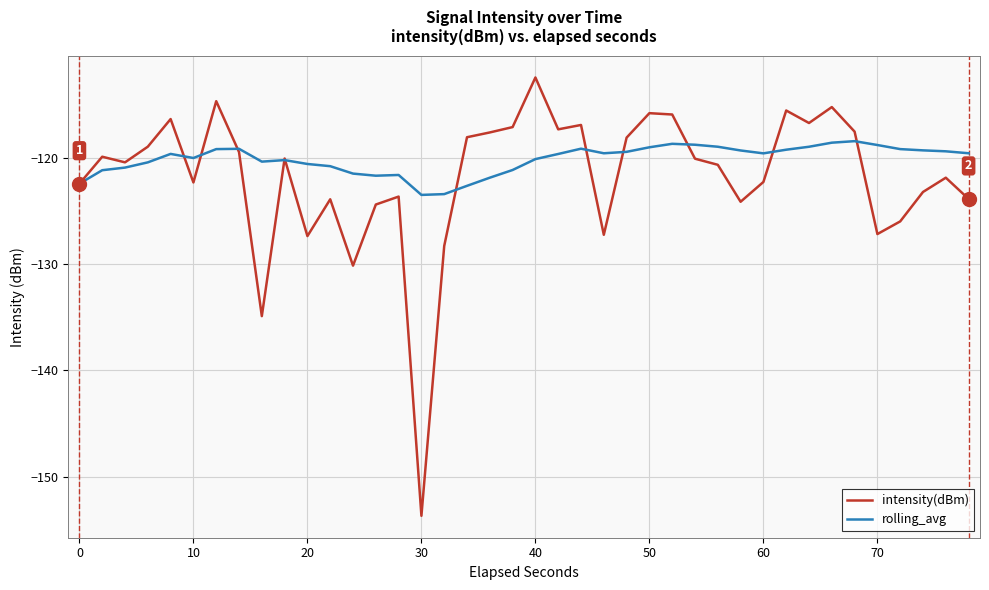

Rank the series by their maximum value, from lowest to highest.

rolling_avg, intensity(dBm)